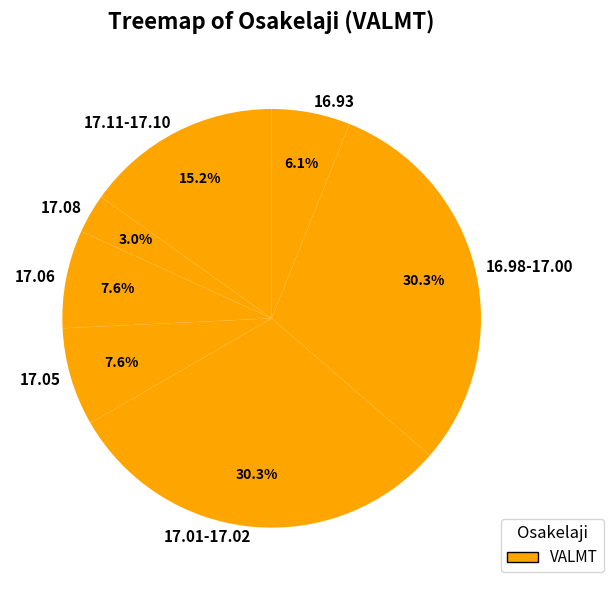

Between 17.01-17.02 and 17.05, which is larger?

17.01-17.02